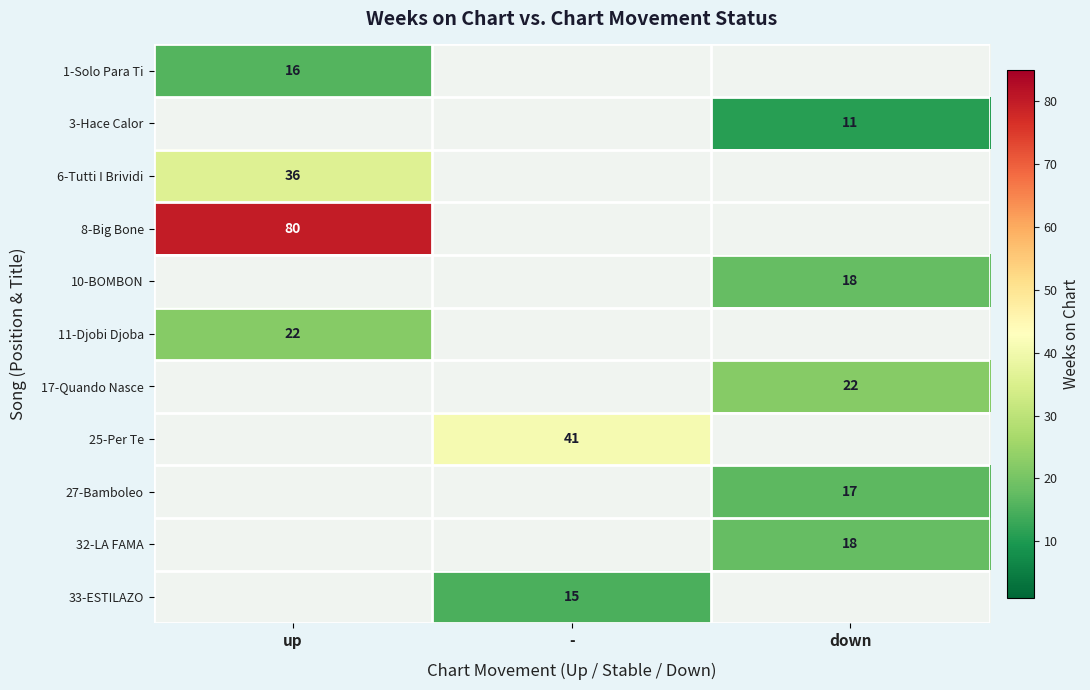

Count the number of data series in this chart.

11